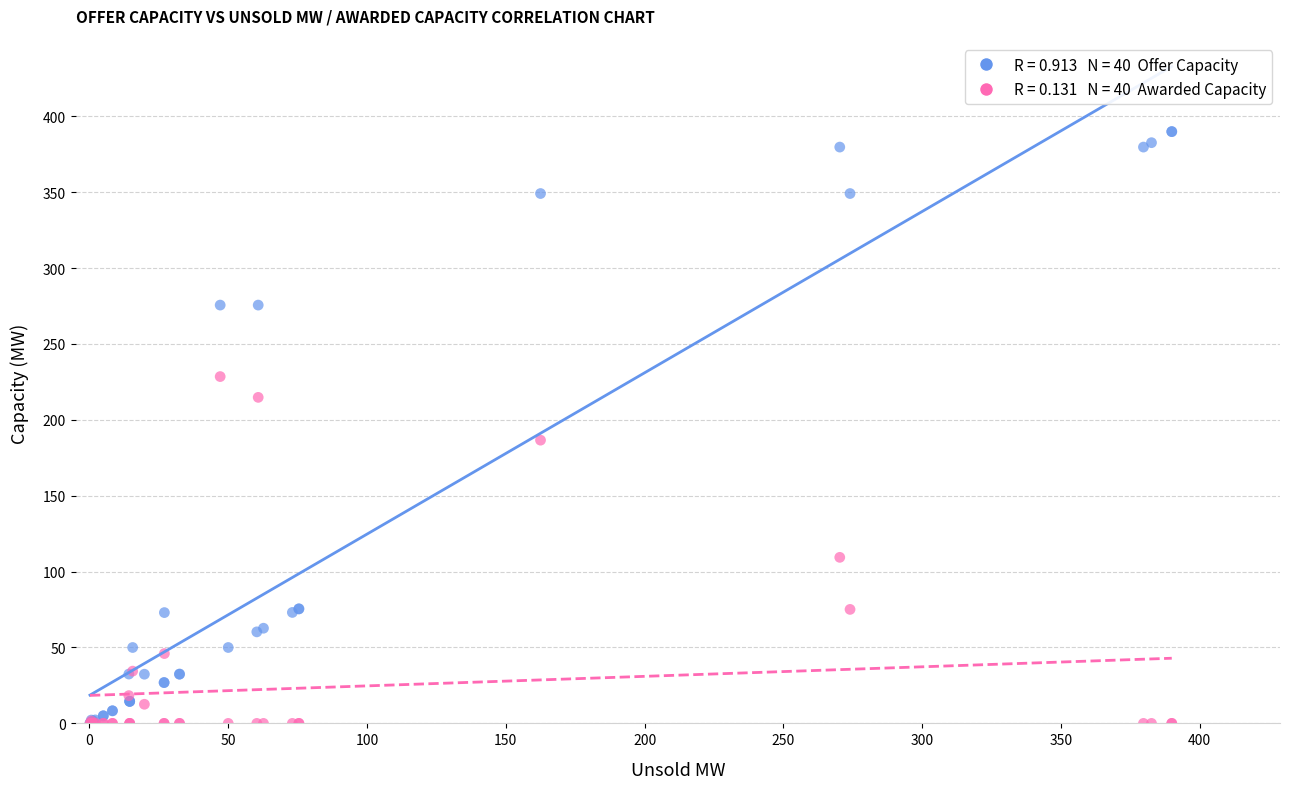

Across all series, what Y value is closest to 194?

186.6